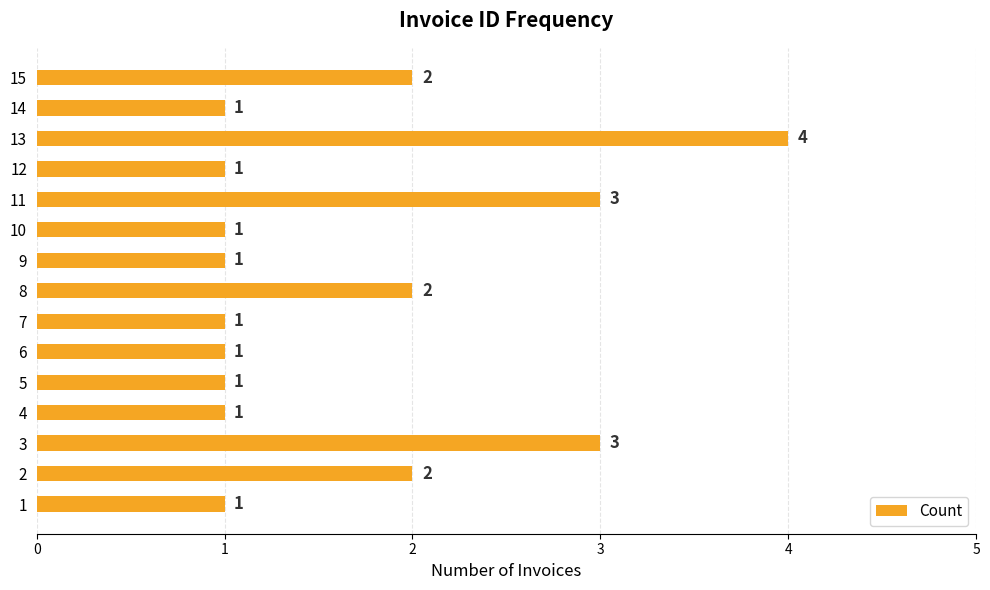

Reading bottom to top, transcribe all the data shown in this chart.

1	2	3	1	1	1	1	2	1	1	3	1	4	1	2